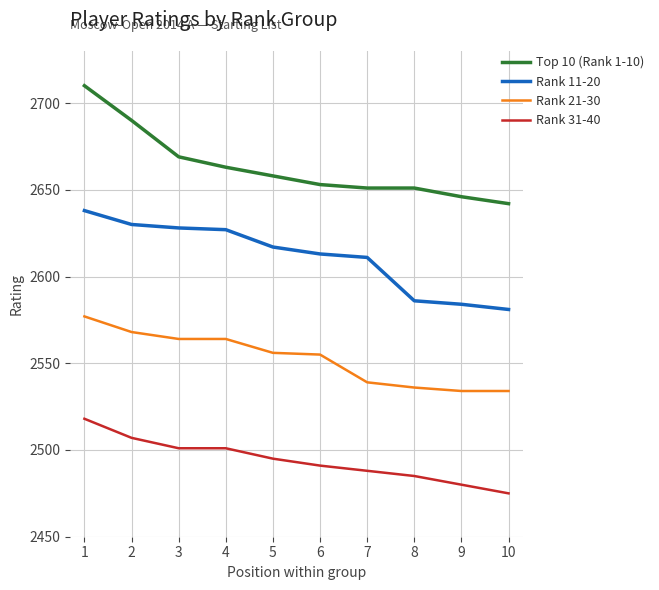

What is the difference between the highest and lowest values at 4?

162